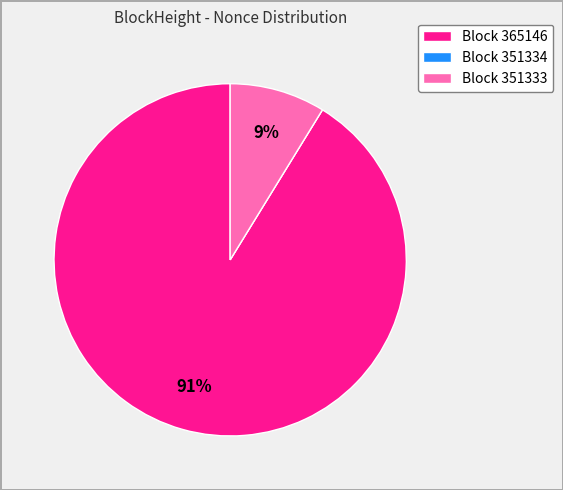

To the nearest percent, what is the difference between the largest and smallest slice percentages?

91%